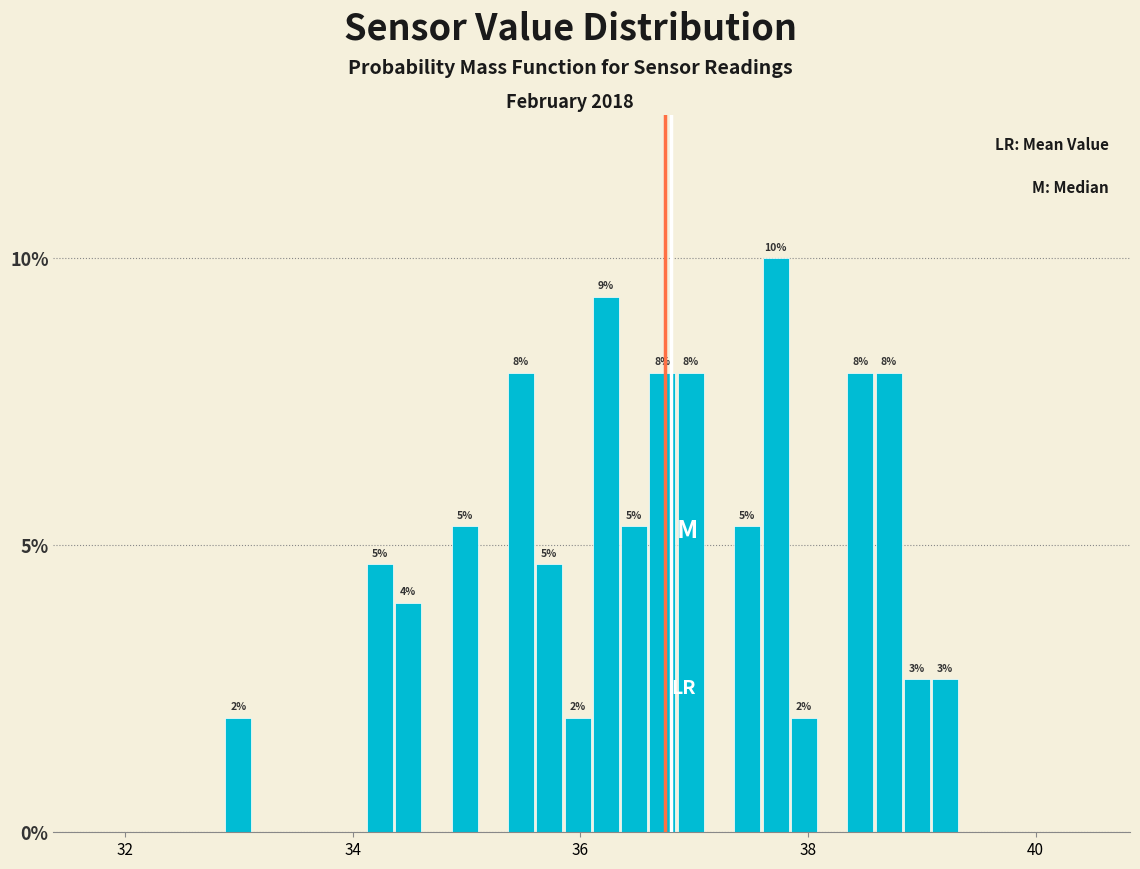

Around what value on the x-axis is the tallest bar? Give the approximate position of its centre, as read against the axis.

37.8